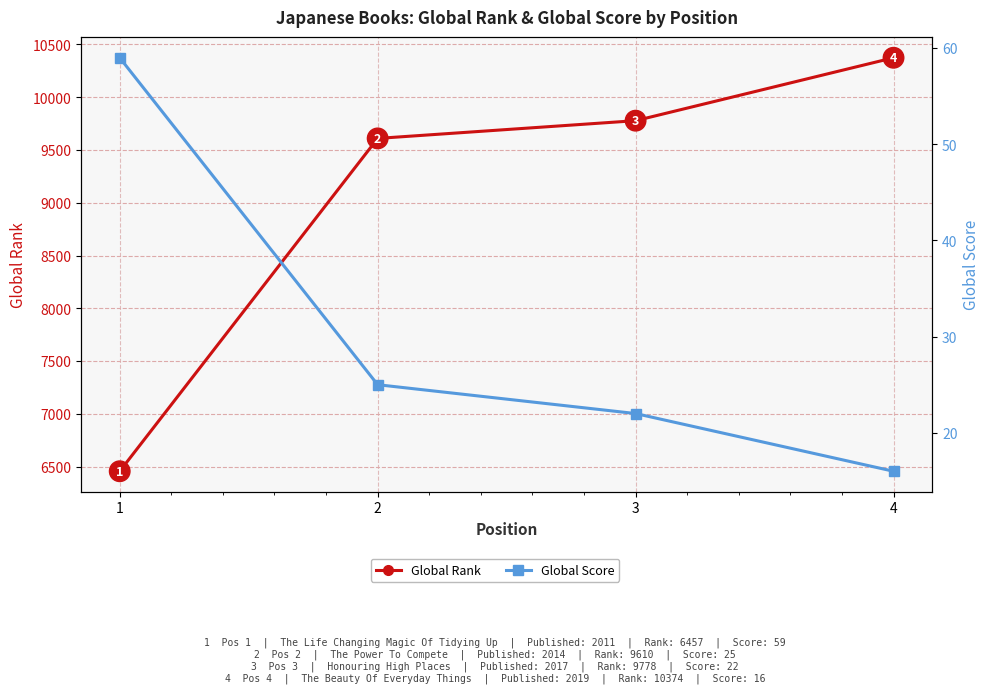

Reading left to right, list all the values displayed in this chart.

Global Rank: 1=6457	2=9610	3=9778	4=10374
Global Score: 1=59	2=25	3=22	4=16